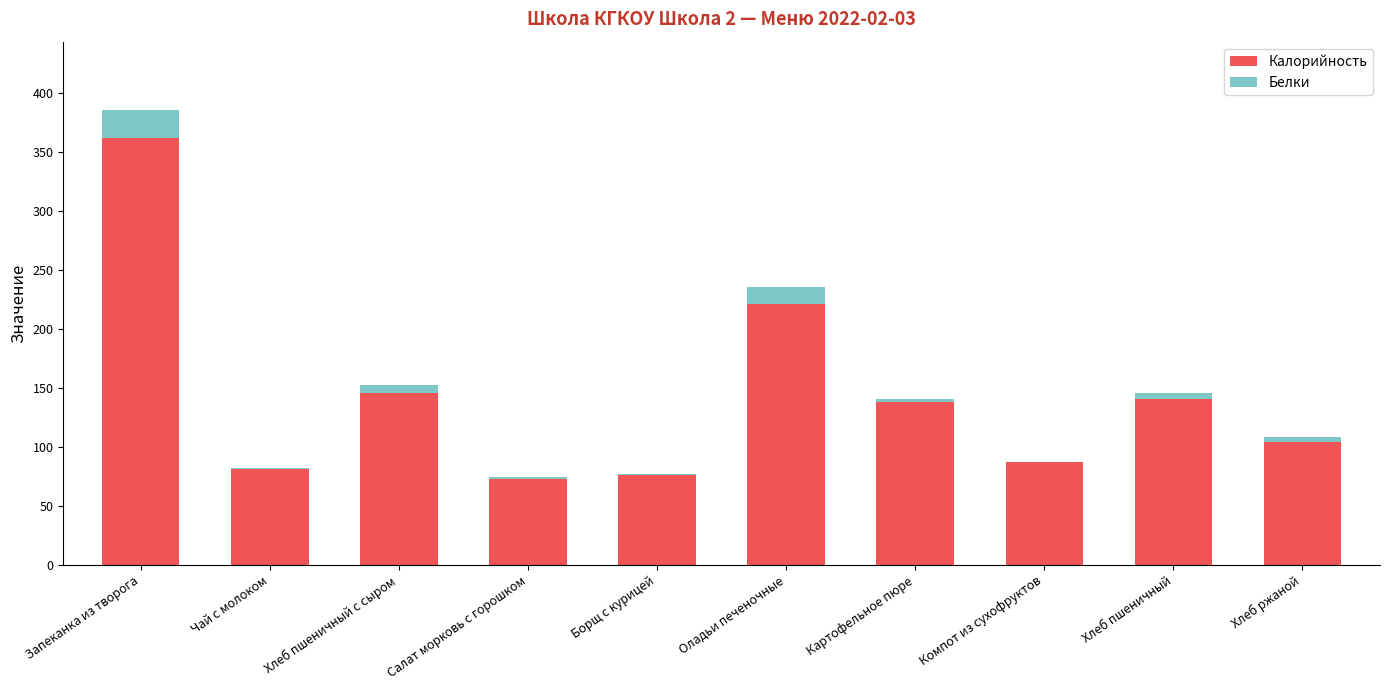

What are all the series names shown in the legend?

Калорийность, Белки